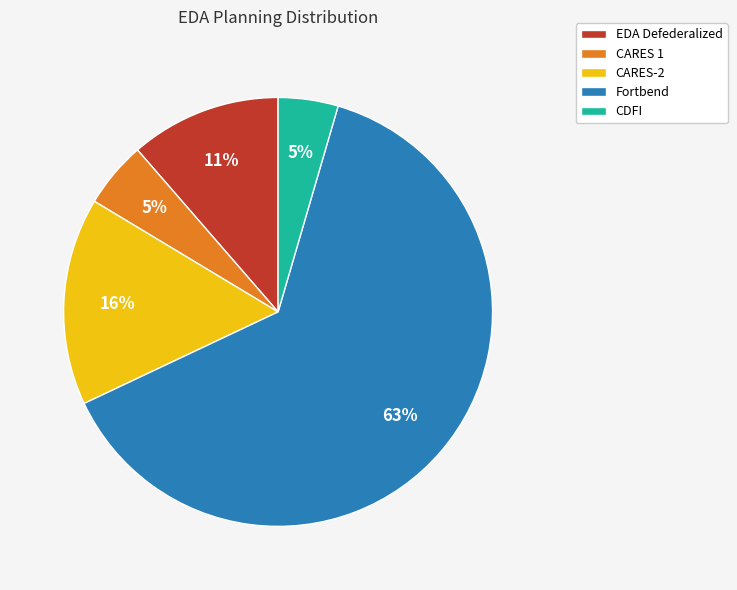

Is Fortbend the majority of the pie?

Yes